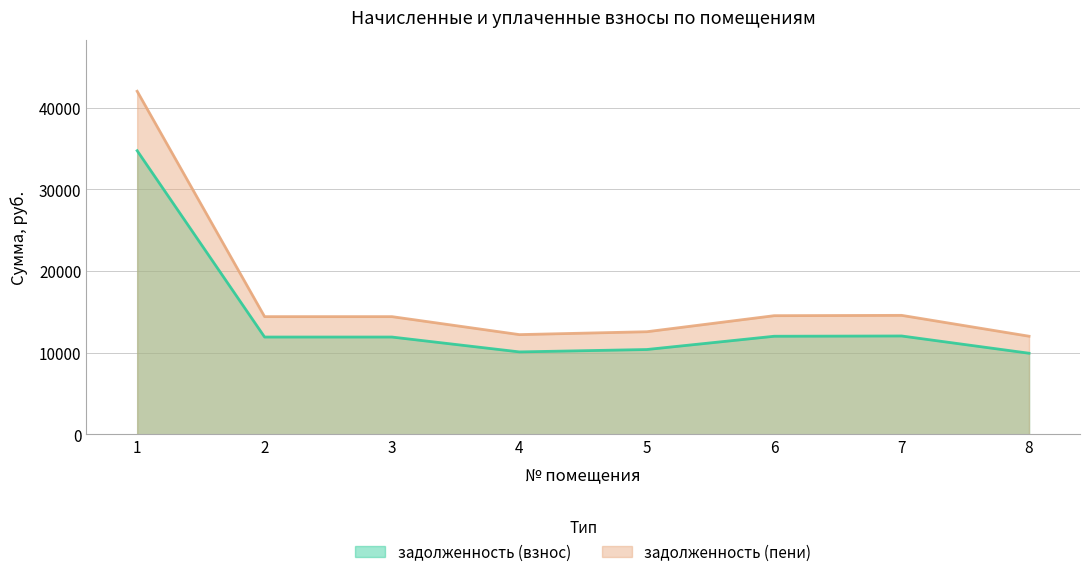

True or false: задолженность (пени) and задолженность (взнос) intersect in this chart.

False